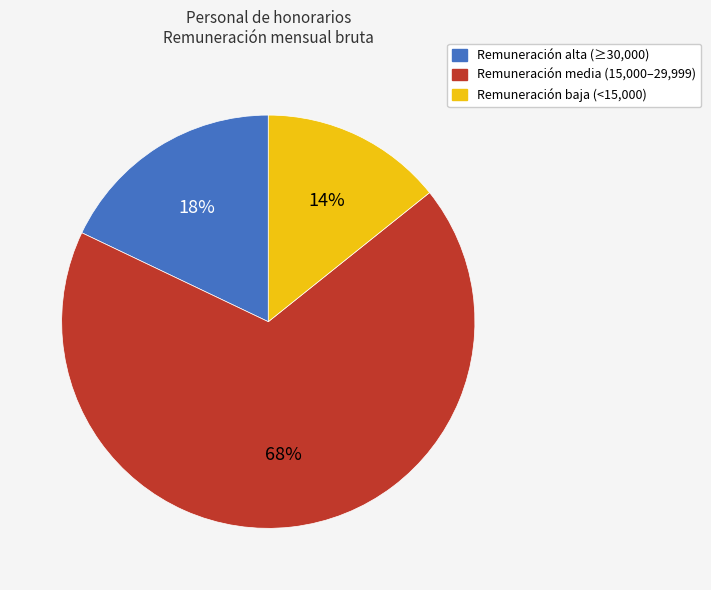

Which category has the biggest portion of the pie?

Remuneración media (15,000–29,999)